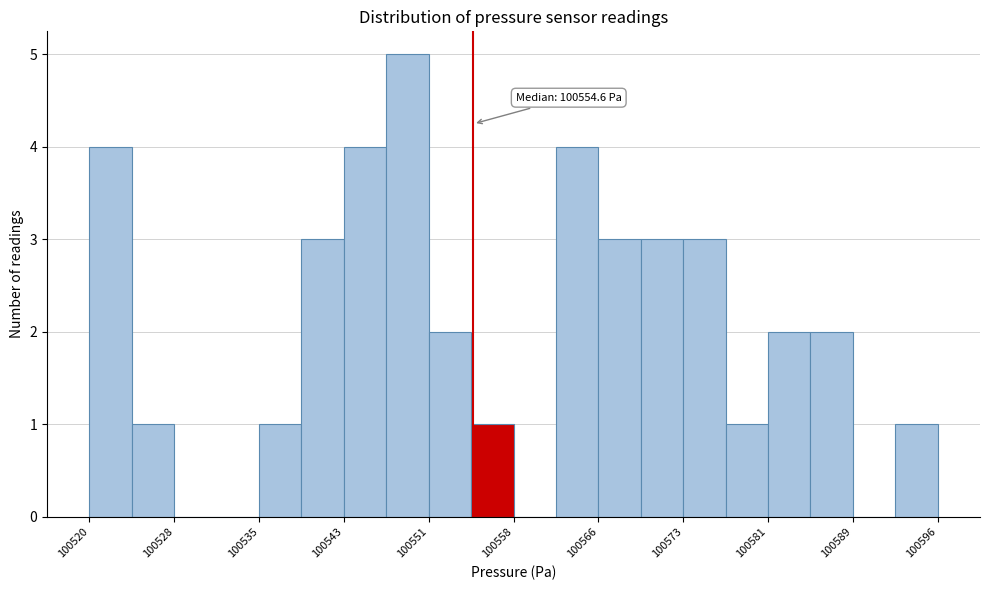

Read against the x-axis, roughly where is the centre of the tallest bar?

100549